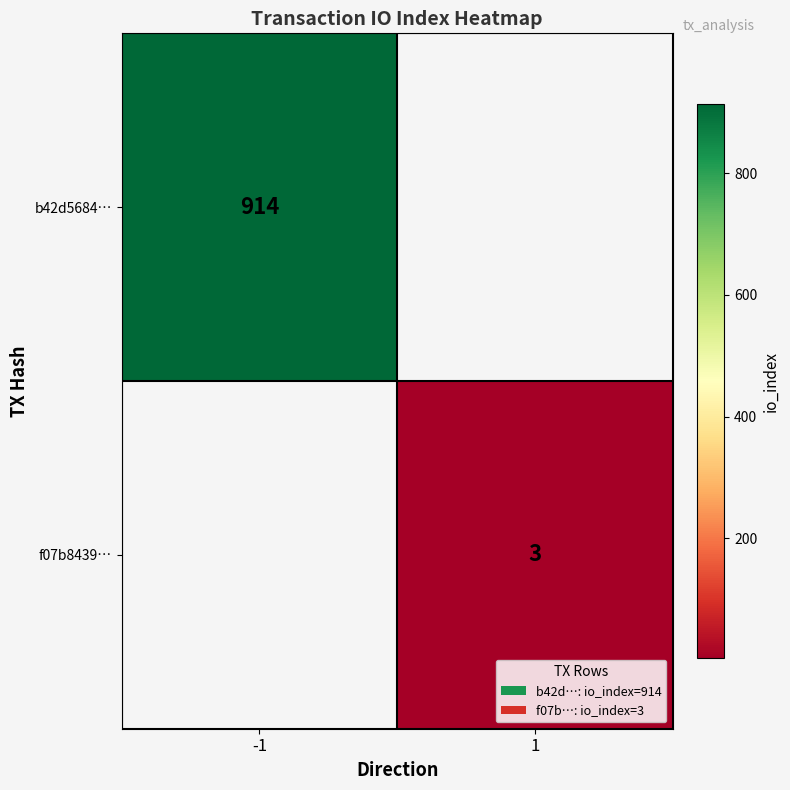

How many data points does each series have?

2